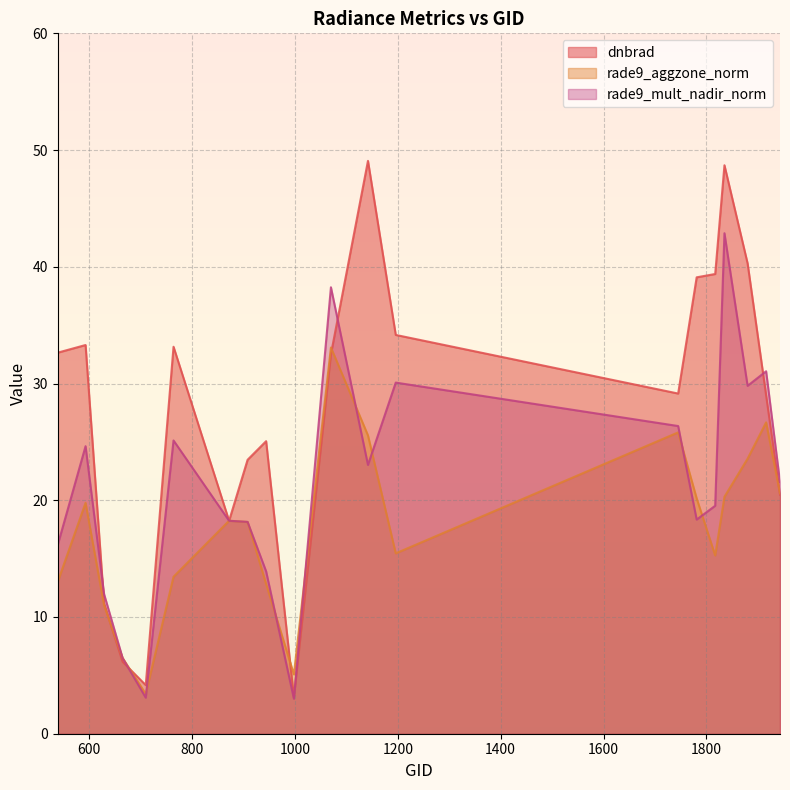

At which label does rade9_mult_nadir_norm first exceed 21?

593